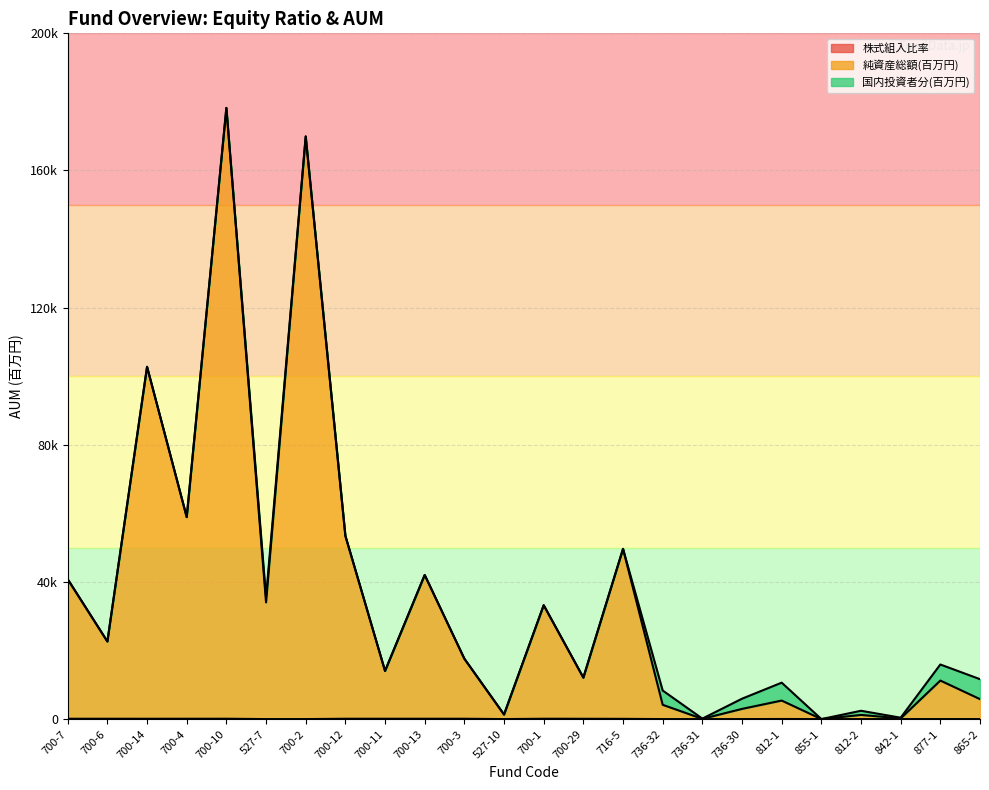

What value does the 純資産総額(百万円) series have at 812-2?

1212.0